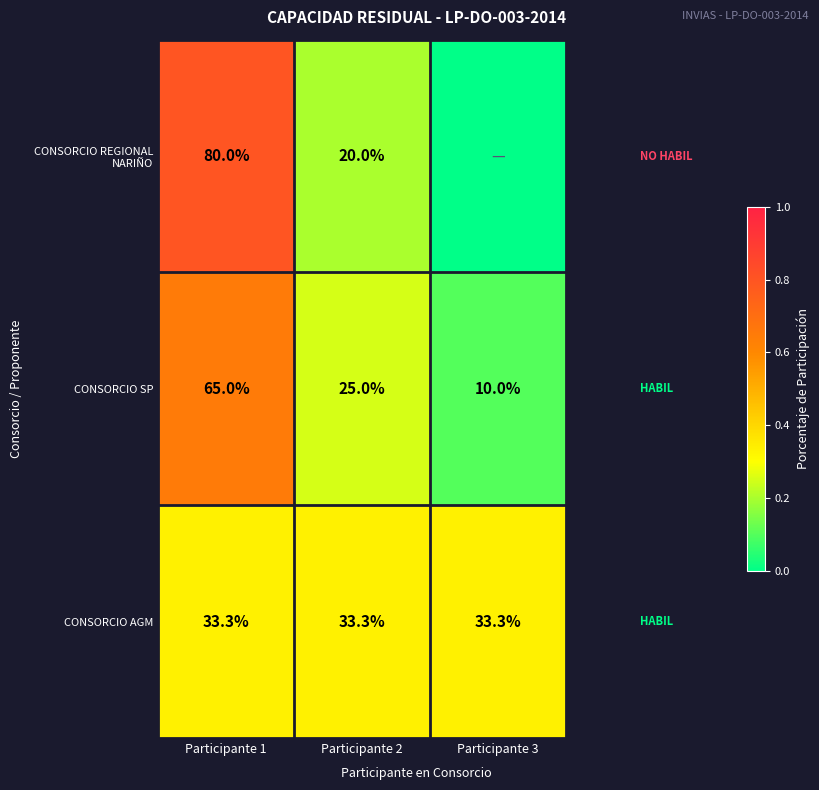

What is the greatest value displayed?

0.8